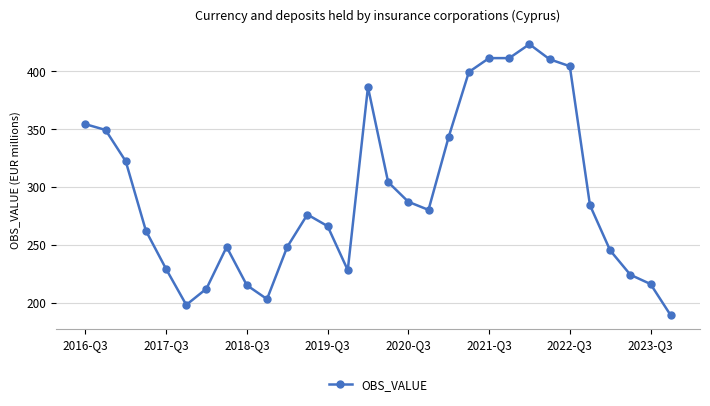

What is the maximum value shown in the chart?

423